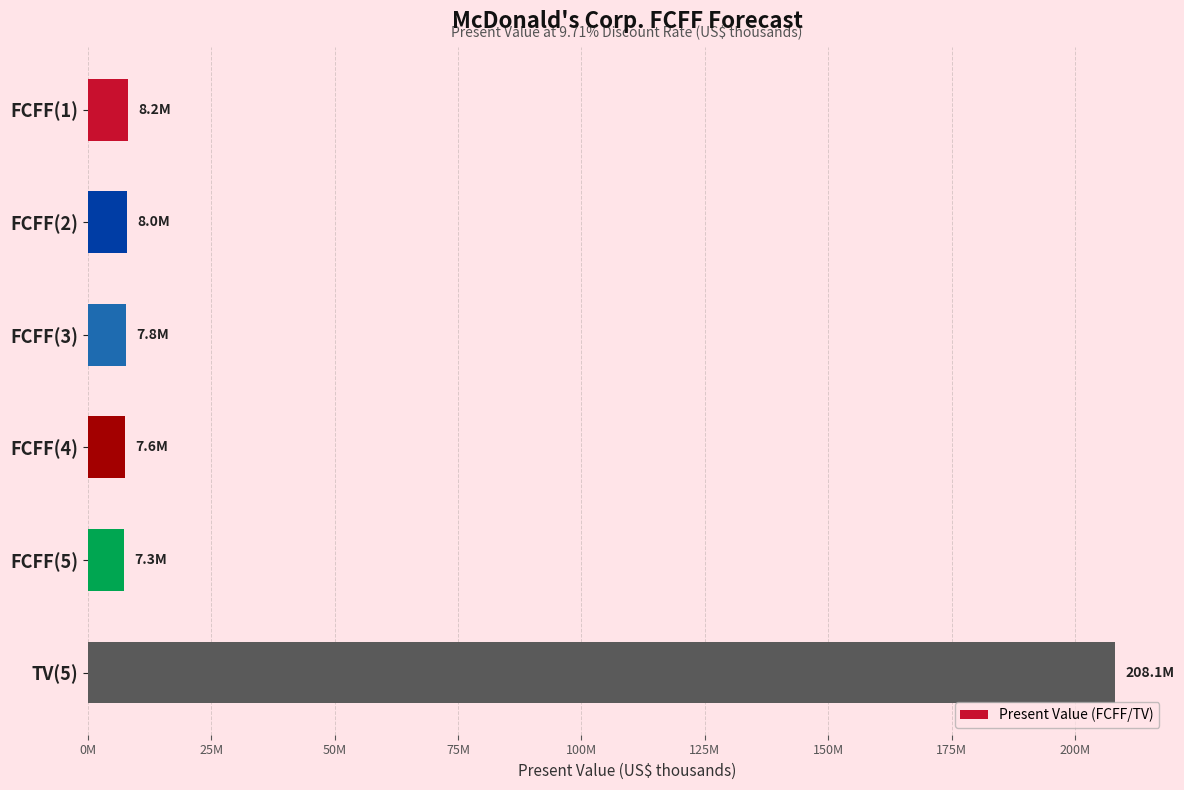

Are the bars horizontal?

Yes